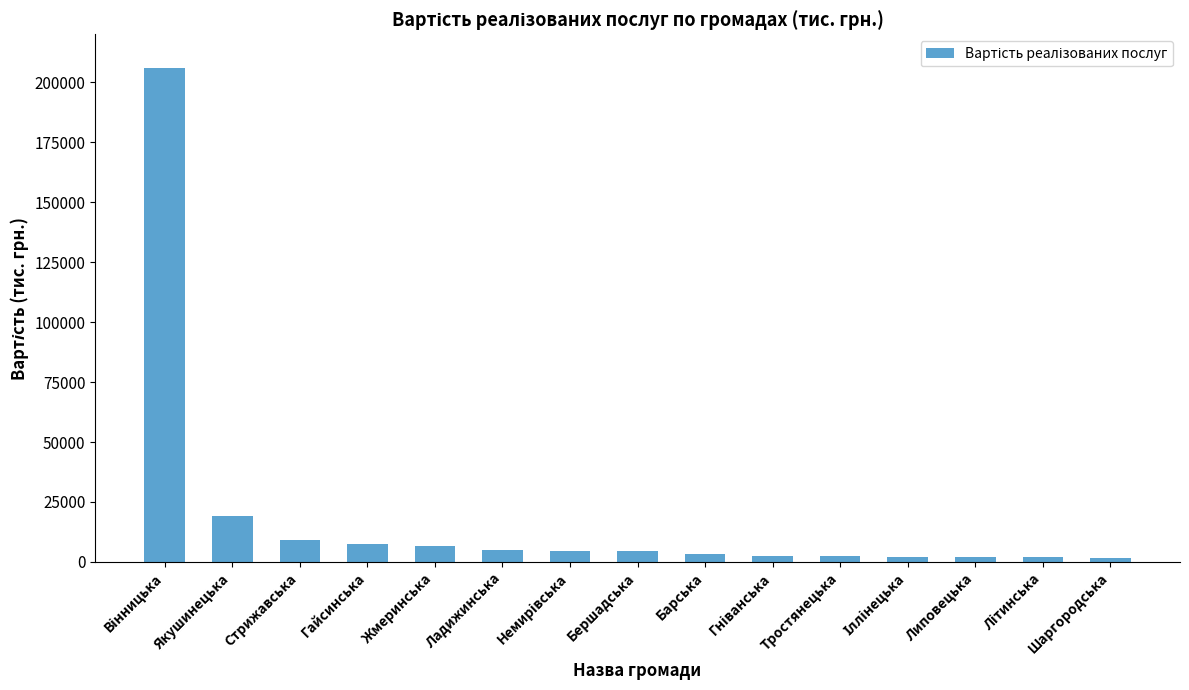

The chart shows a value of 9153.0 at Стрижавська. True or false?

True